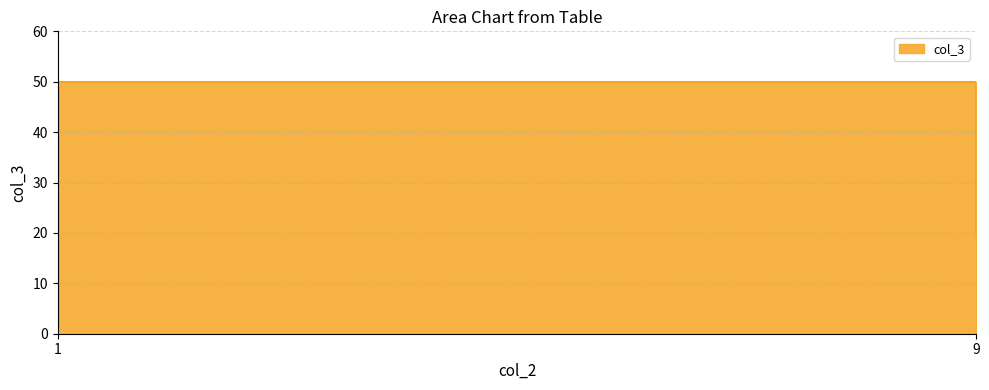

Count the values in the range 20 to 50.

2